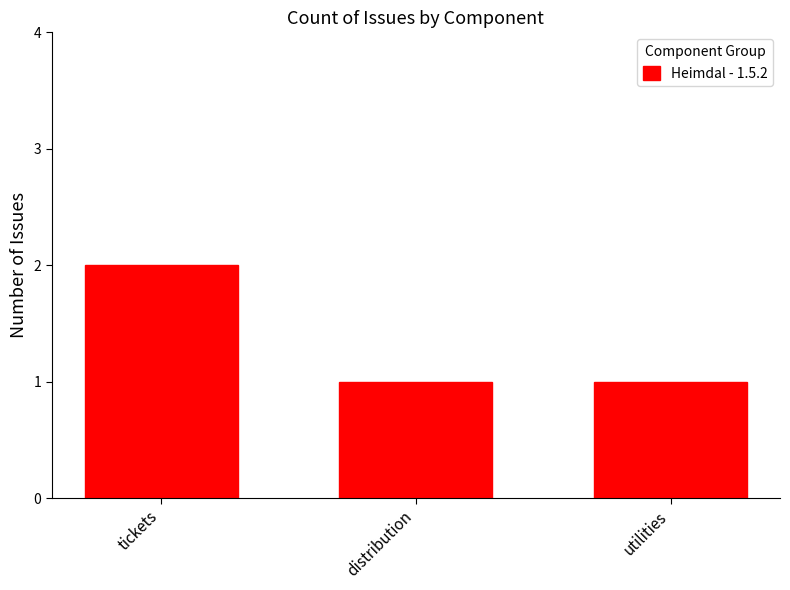

The value at utilities is 0. True or false?

False